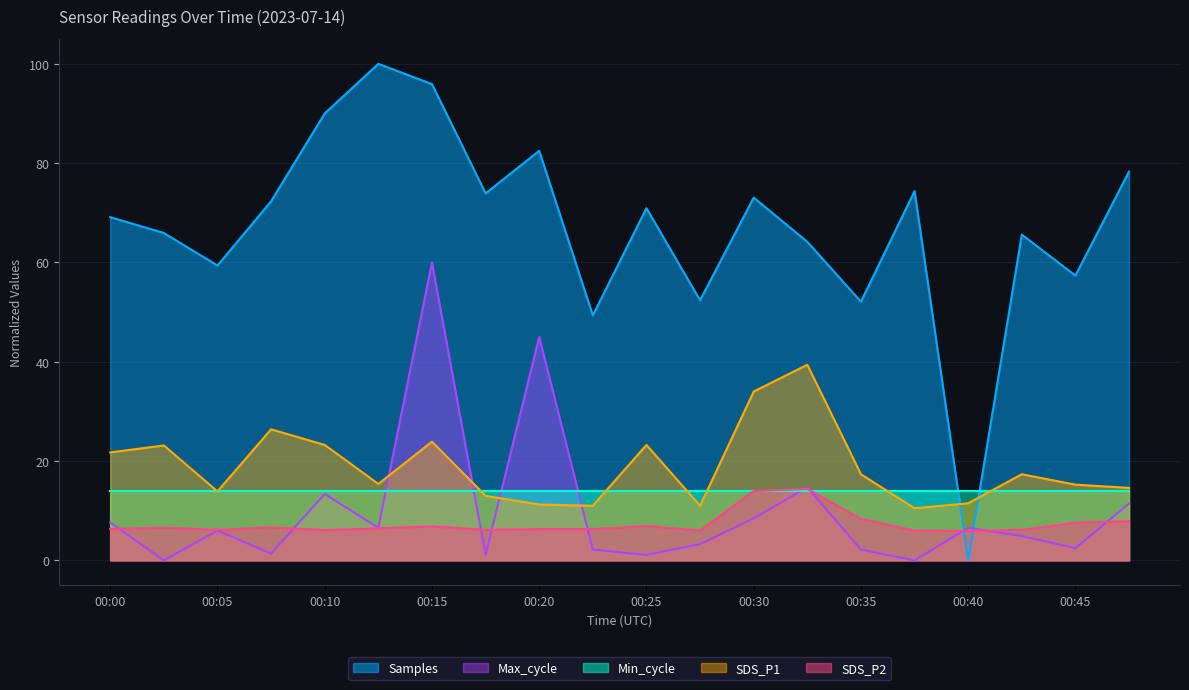

What are all the series names shown in the legend?

Samples, Max_cycle, Min_cycle, SDS_P1, SDS_P2